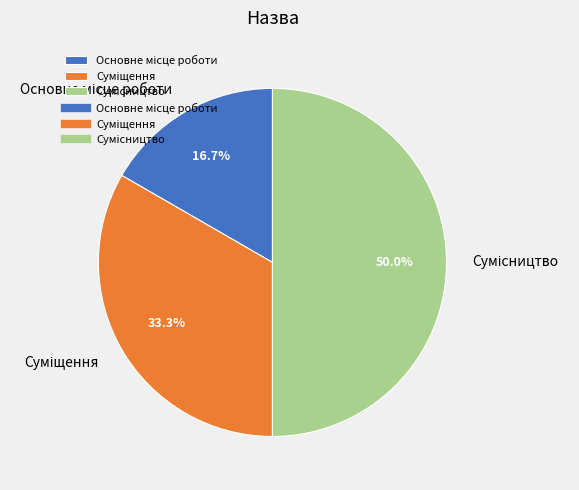

Count the number of slices in the pie.

3